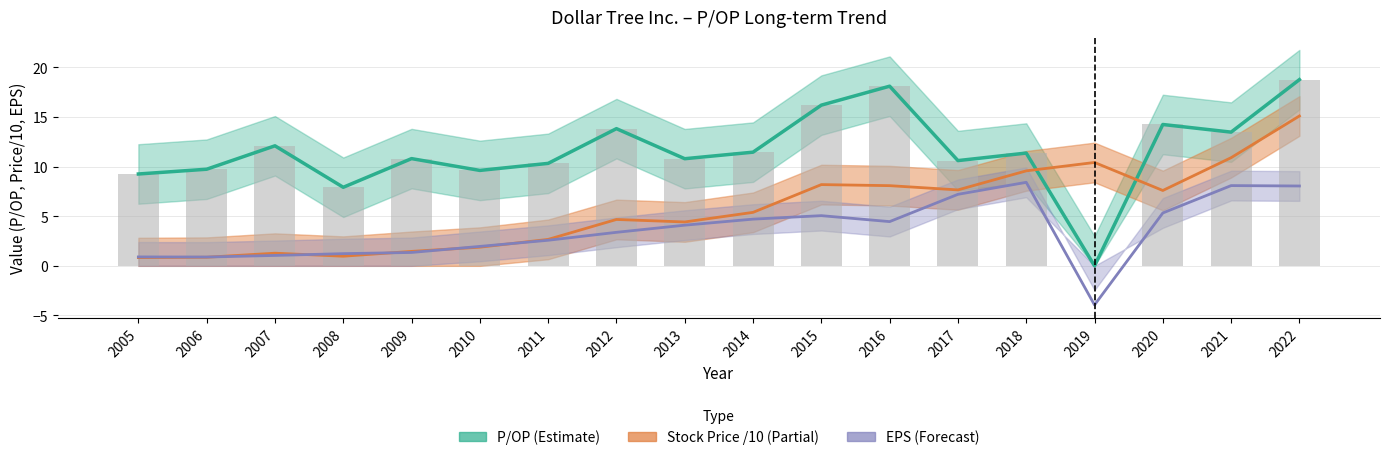

Rank the categories by Stock Price value from highest to lowest.

2022, 2021, 2019, 2018, 2015, 2016, 2017, 2020, 2014, 2012, 2013, 2011, 2010, 2009, 2007, 2008, 2006, 2005